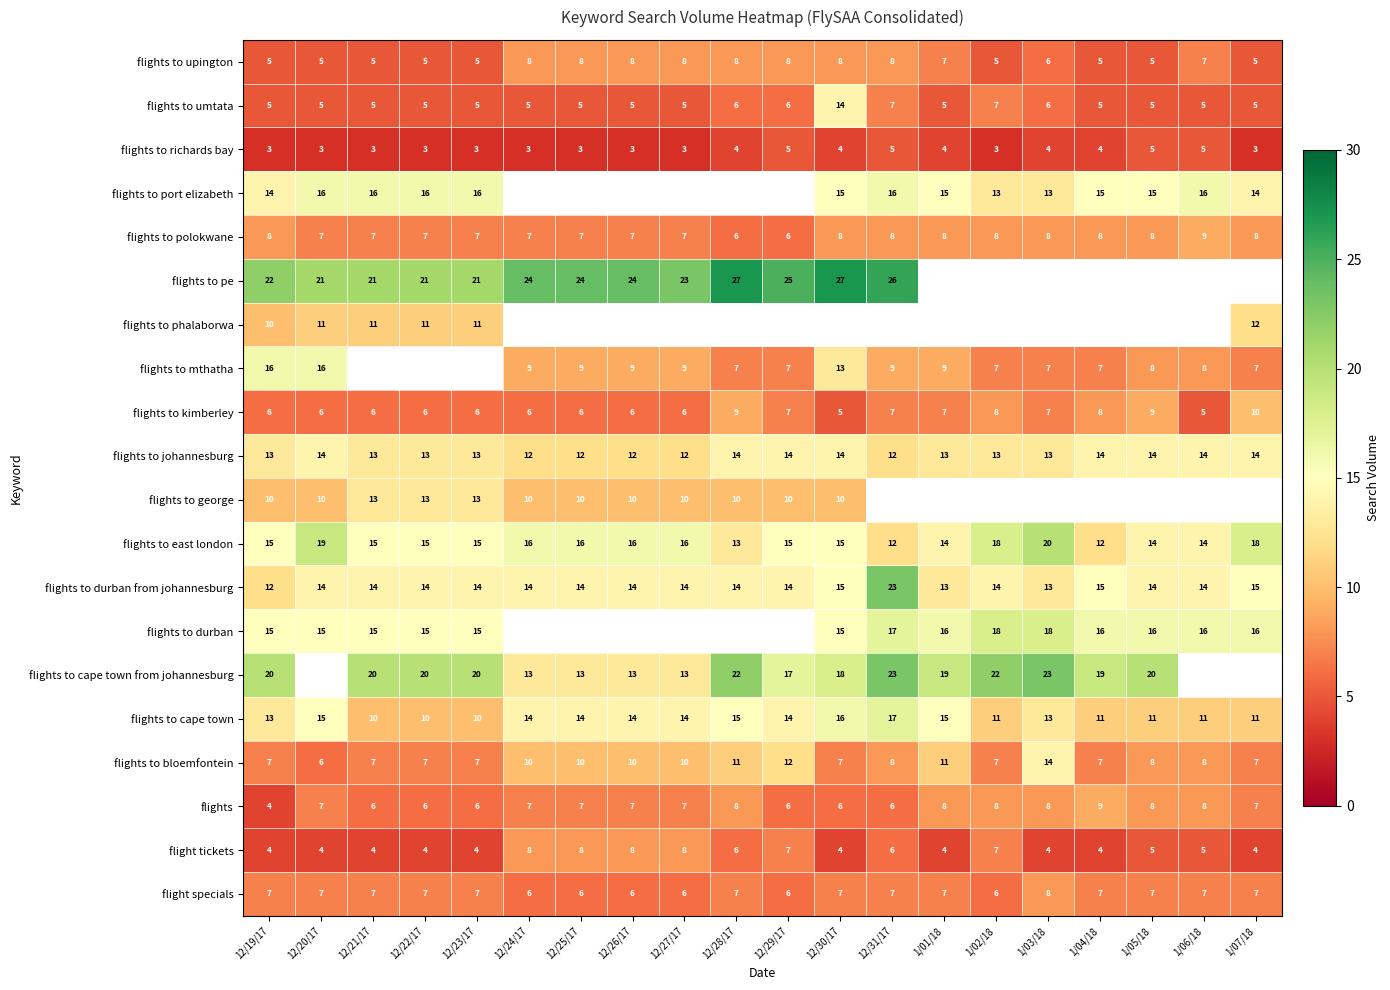

Which category has the highest value in the flights to bloemfontein series?

1/03/18